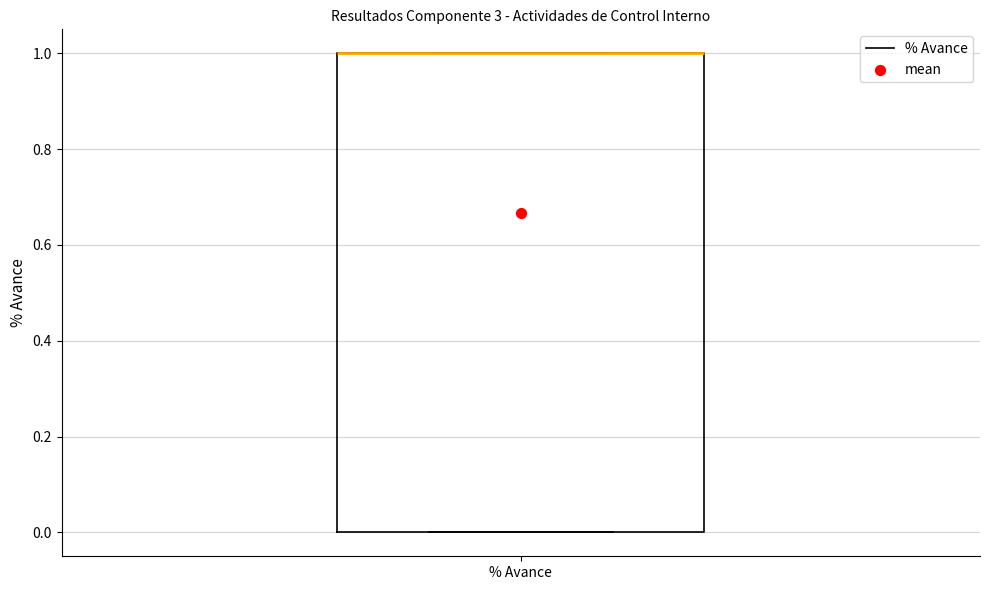

Where is the lower edge of the box for % Avance on the y-axis? The values are not printed on the chart, so give them approximately, as read against the axis.

0